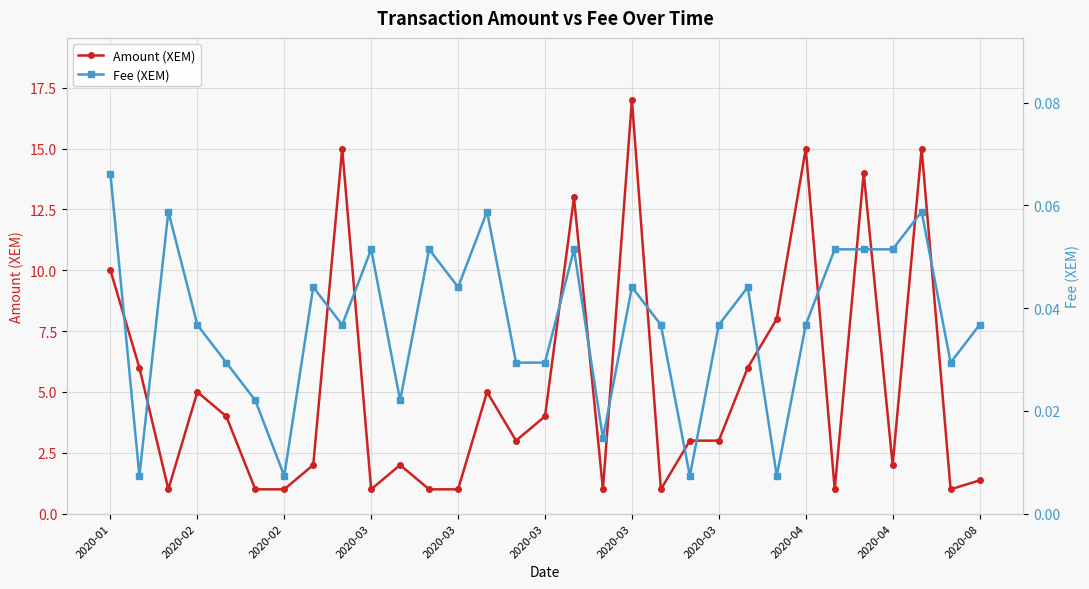

How many data points in Amount (XEM) are less than 3?

14